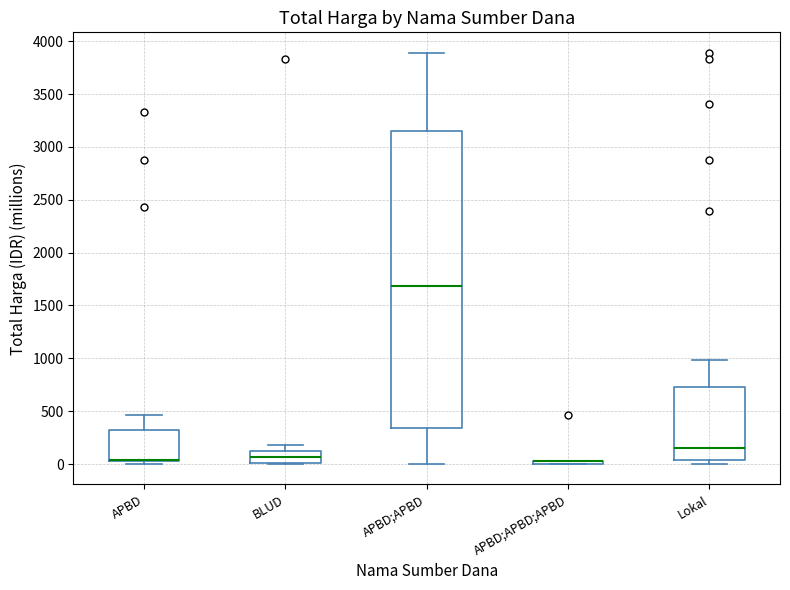

Where is the upper edge of the box for APBD;APBD on the y-axis? The values are not printed on the chart, so give them approximately, as read against the axis.

3150